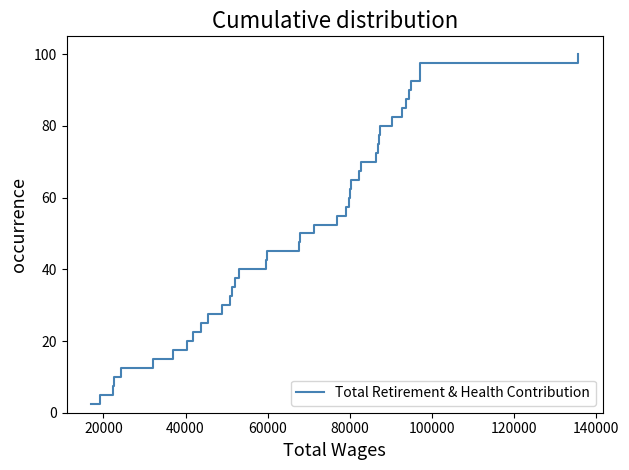

What is the greatest value displayed?

100.0